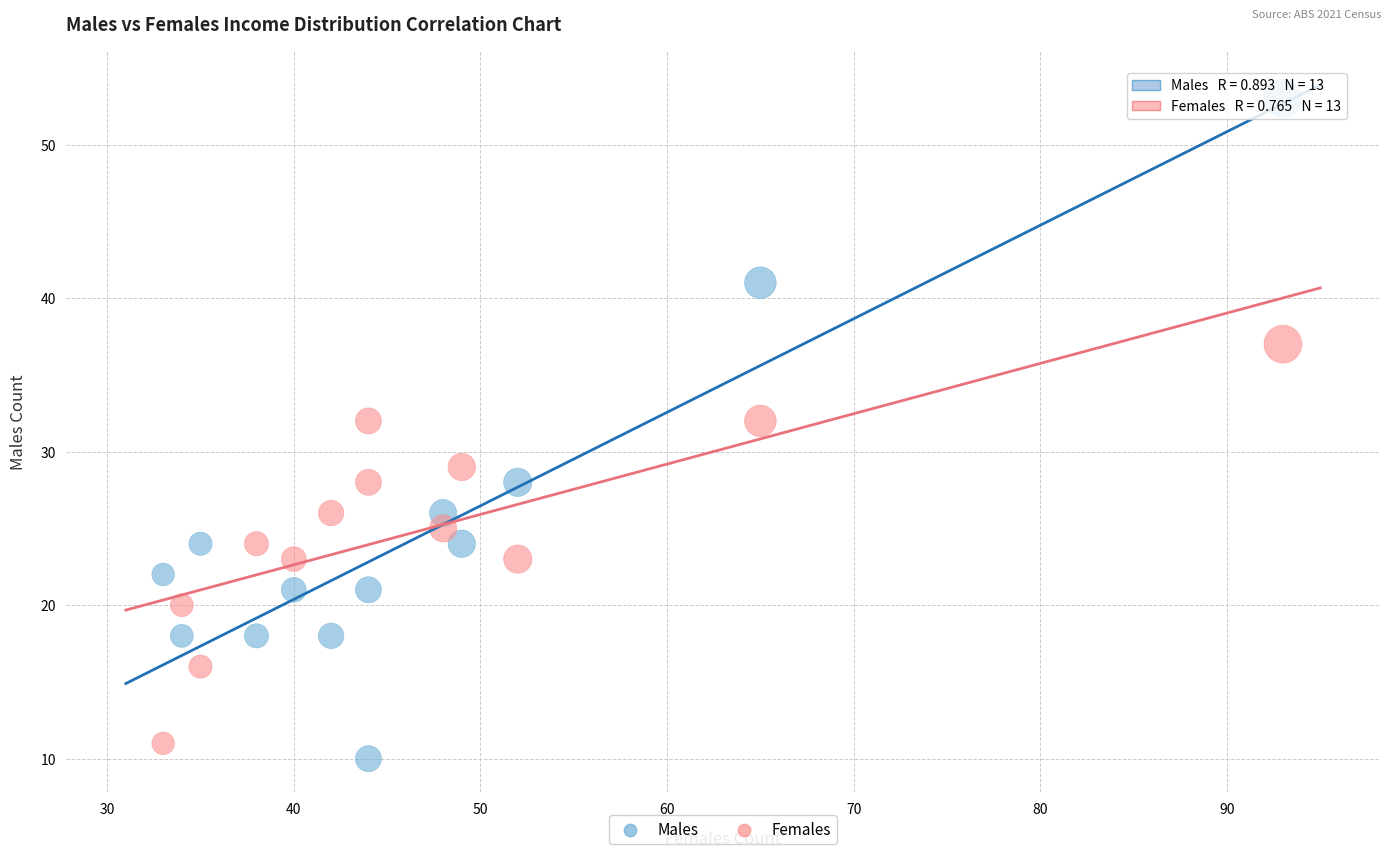

Across all data points, what is the range of Y values (max minus min)?

43